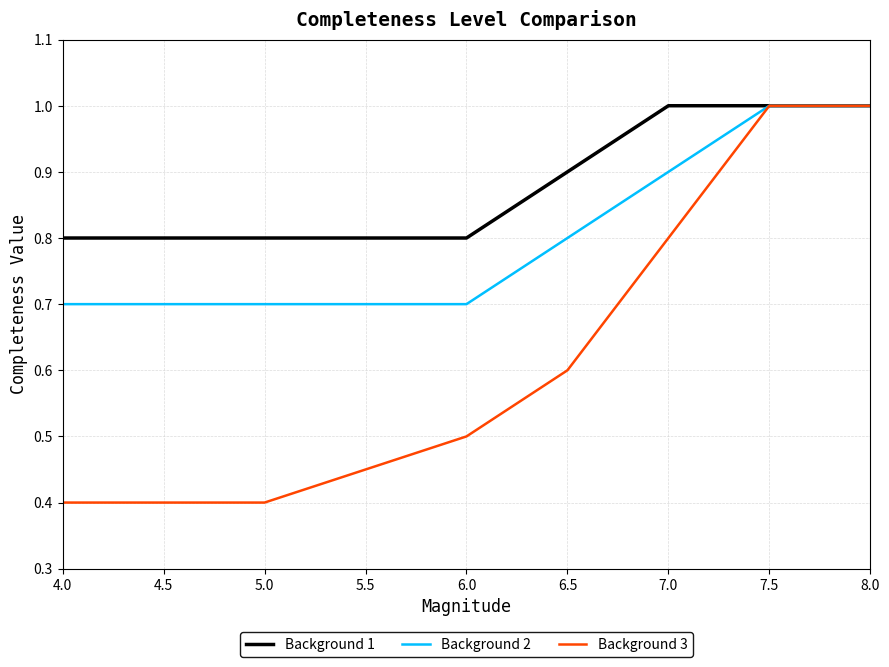

Does the chart display data point markers on the line(s)?

No